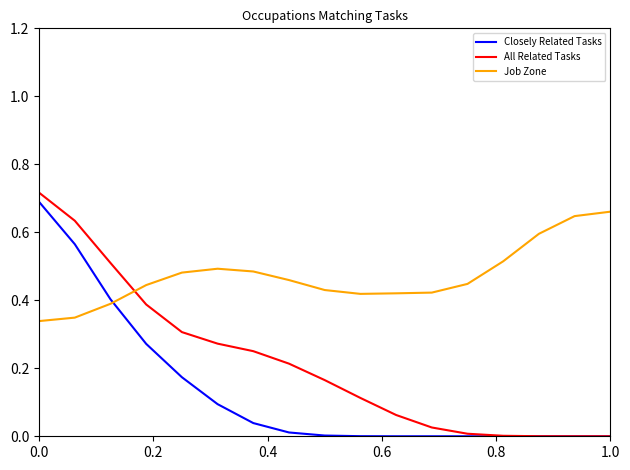

List the series in order of their overall mean, lowest first.

Closely Related Tasks, All Related Tasks, Job Zone